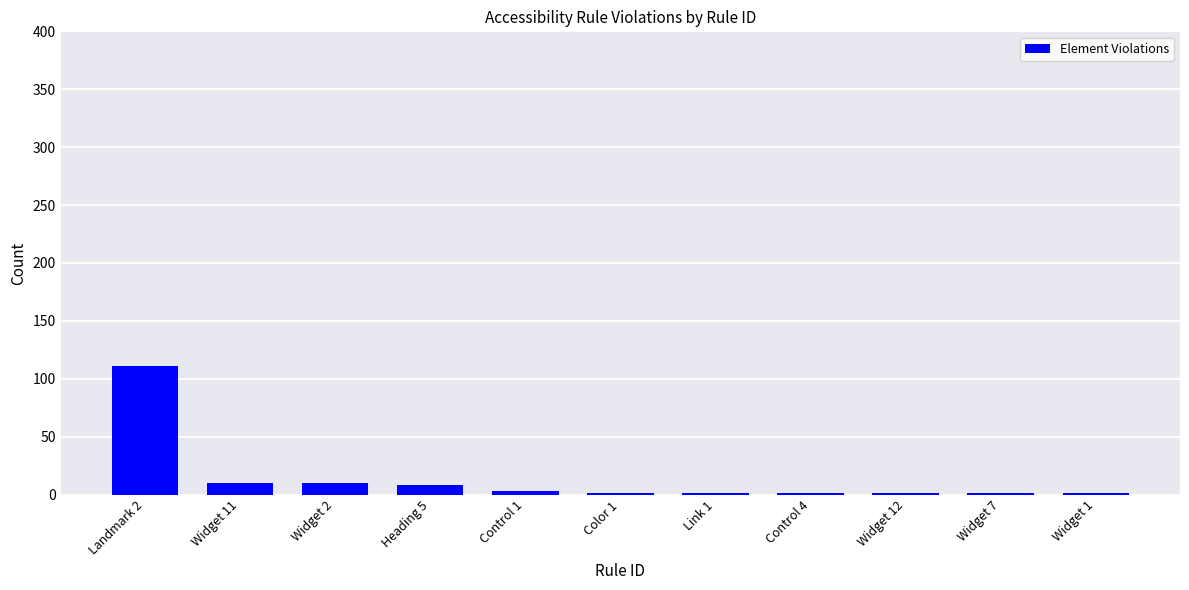

What is the maximum value shown in the chart?

111